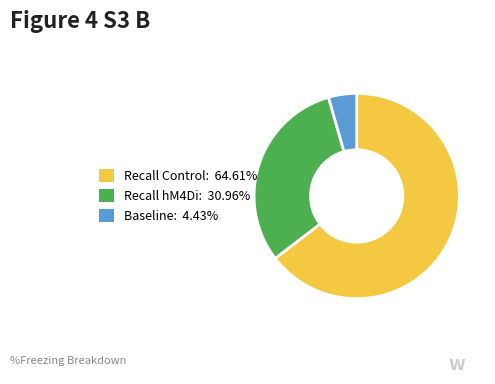

Does any single category account for the majority?

Yes